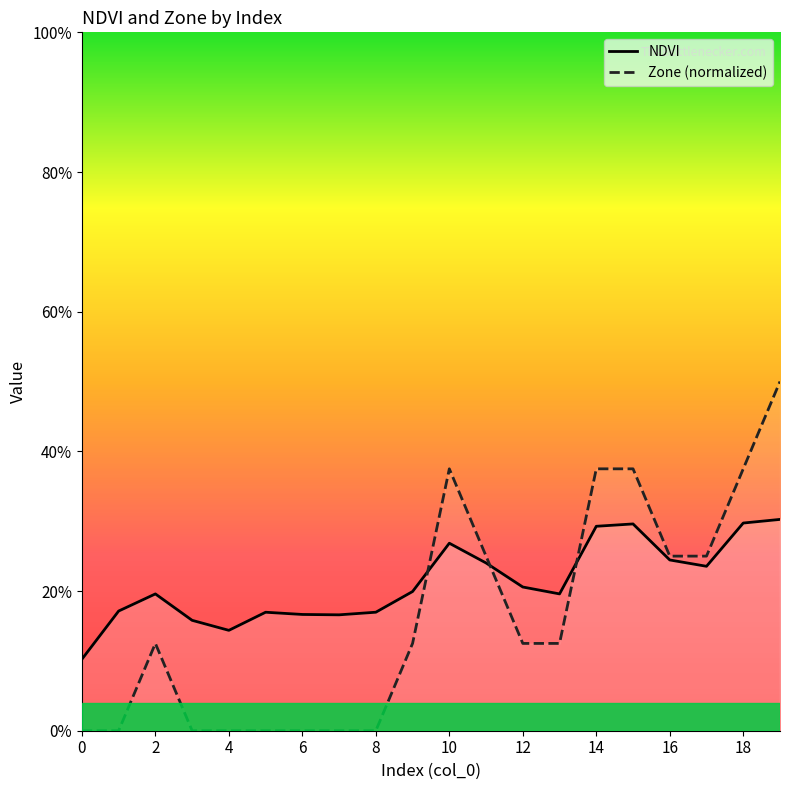

Rank the series by their average value, from lowest to highest.

Zone (normalized), NDVI